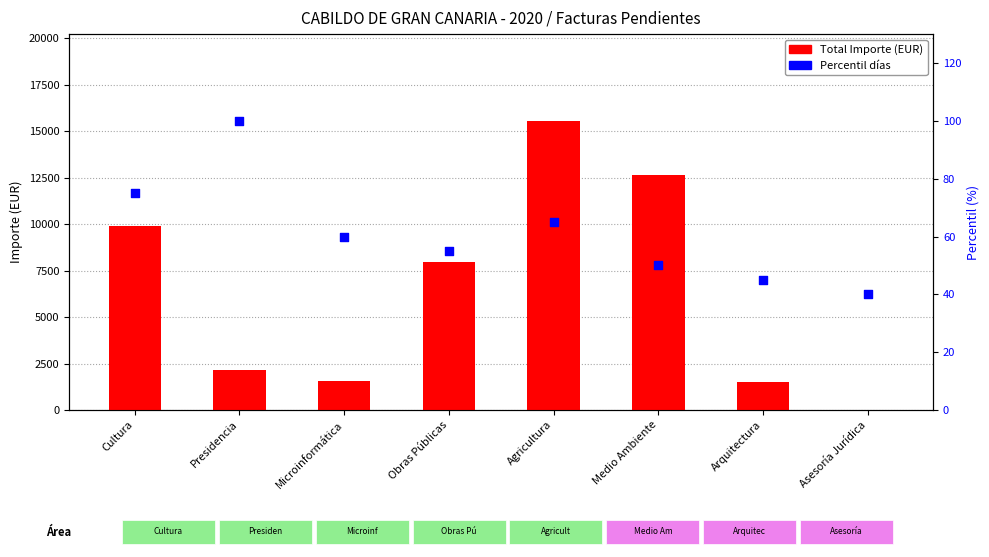

Which series reaches the minimum Y coordinate?

Total Importe (EUR)